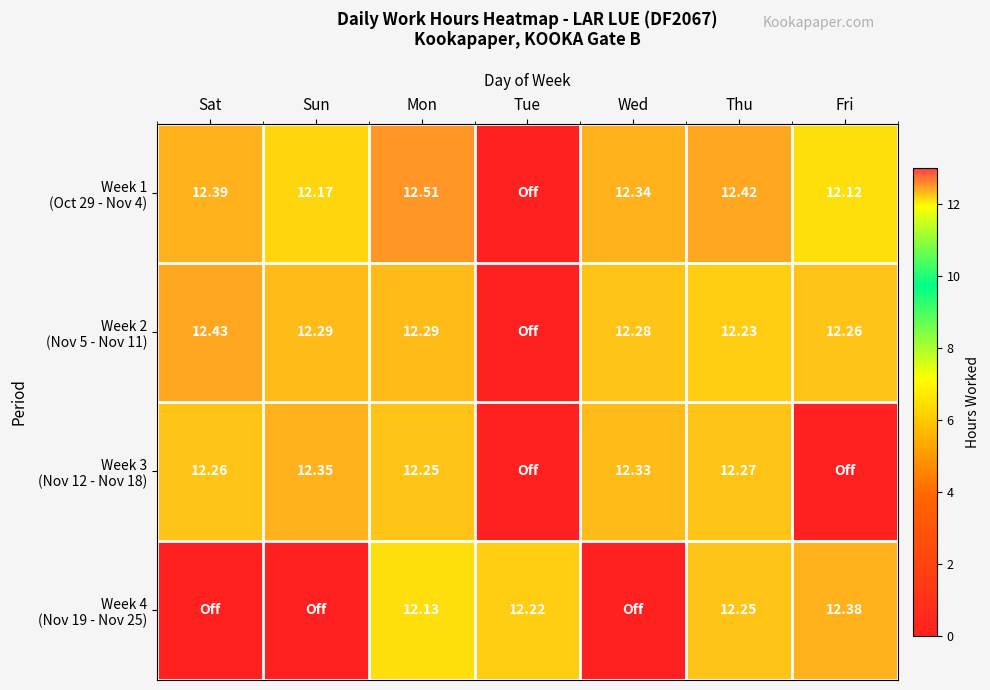

Which category has the lowest value in the Week 3 (Nov 12 - Nov 18) series?

Tue